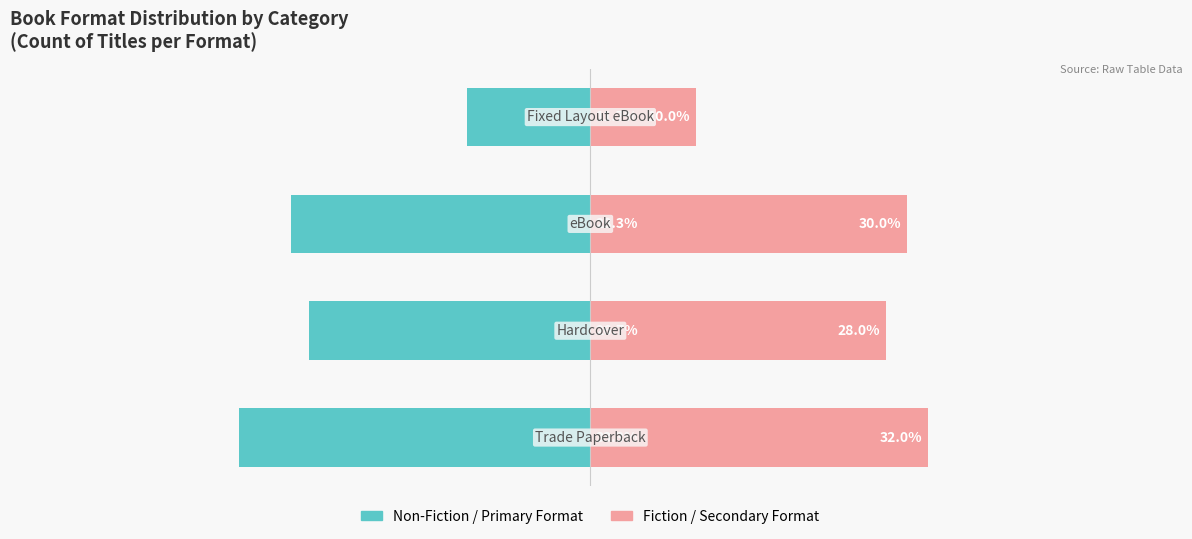

What is the difference between the maximum and second lowest values in the Fiction / Secondary Format series?

4.0